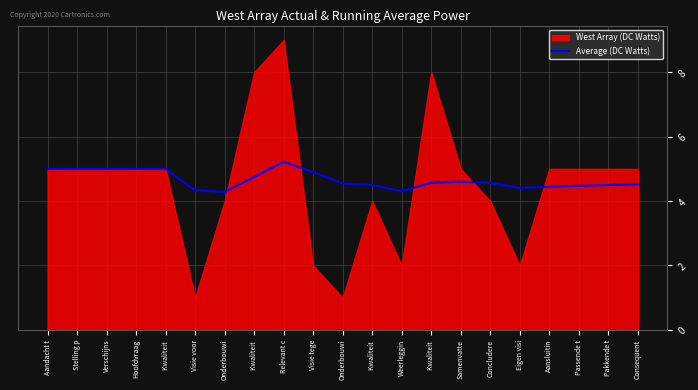

Which category has the highest value across all series?

Relevant c